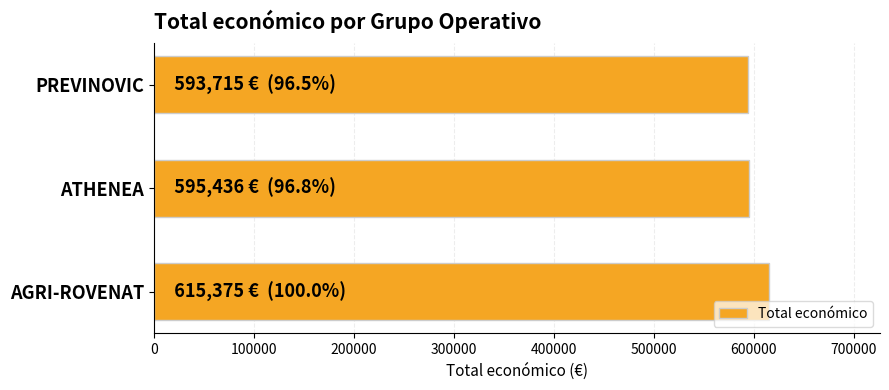

What is the smallest value displayed?

593715